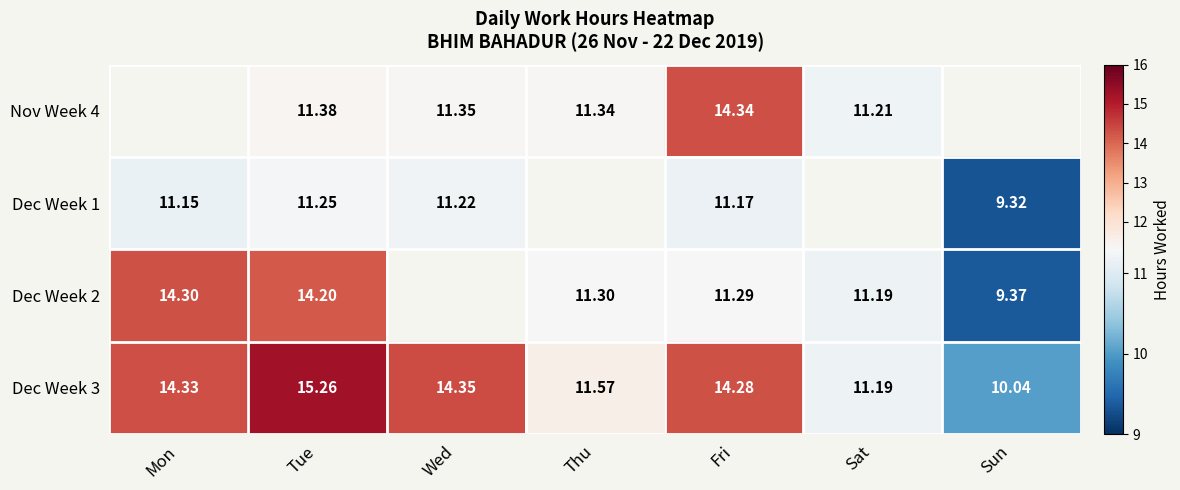

What is the difference between the highest and lowest values at Tue?

4.0